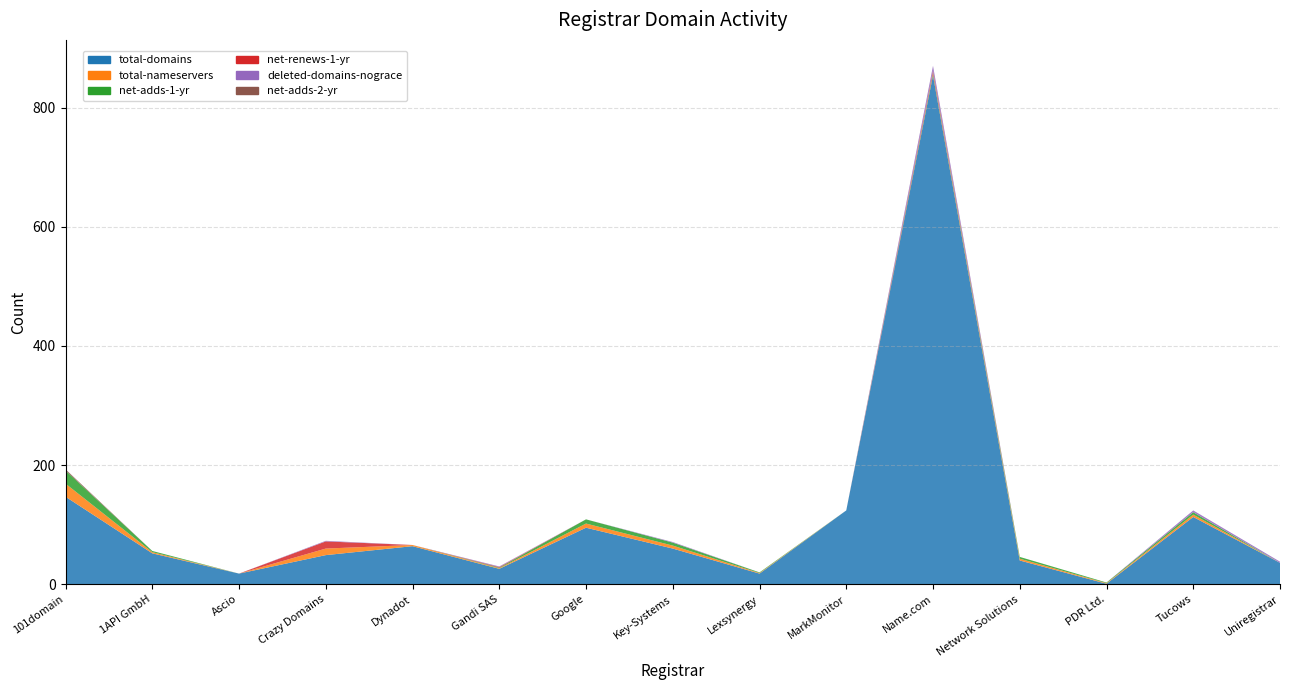

Reading left to right, extract all data points from this chart.

total-domains: 101domain=147	1API GmbH=52	Ascio=18	Crazy Domains=49	Dynadot=64	Gandi SAS=26	Google=95	Key-Systems=60	Lexsynergy=18	MarkMonitor=124	Name.com=854	Network Solutions=40	PDR Ltd.=1	Tucows=113	Uniregistrar=36
total-nameservers: 101domain=22	1API GmbH=2	Ascio=0	Crazy Domains=11	Dynadot=2	Gandi SAS=1	Google=7	Key-Systems=5	Lexsynergy=1	MarkMonitor=0	Name.com=2	Network Solutions=3	PDR Ltd.=1	Tucows=4	Uniregistrar=0
net-adds-1-yr: 101domain=22	1API GmbH=2	Ascio=0	Crazy Domains=0	Dynadot=0	Gandi SAS=1	Google=7	Key-Systems=5	Lexsynergy=1	MarkMonitor=0	Name.com=2	Network Solutions=3	PDR Ltd.=1	Tucows=4	Uniregistrar=0
net-renews-1-yr: 101domain=0	1API GmbH=0	Ascio=0	Crazy Domains=12	Dynadot=0	Gandi SAS=1	Google=0	Key-Systems=0	Lexsynergy=0	MarkMonitor=0	Name.com=4	Network Solutions=0	PDR Ltd.=0	Tucows=0	Uniregistrar=0
deleted-domains-nograce: 101domain=0	1API GmbH=0	Ascio=0	Crazy Domains=1	Dynadot=0	Gandi SAS=1	Google=0	Key-Systems=1	Lexsynergy=0	MarkMonitor=0	Name.com=8	Network Solutions=0	PDR Ltd.=0	Tucows=3	Uniregistrar=2
net-adds-2-yr: 101domain=2	1API GmbH=0	Ascio=0	Crazy Domains=0	Dynadot=0	Gandi SAS=0	Google=0	Key-Systems=0	Lexsynergy=0	MarkMonitor=0	Name.com=0	Network Solutions=0	PDR Ltd.=0	Tucows=0	Uniregistrar=0